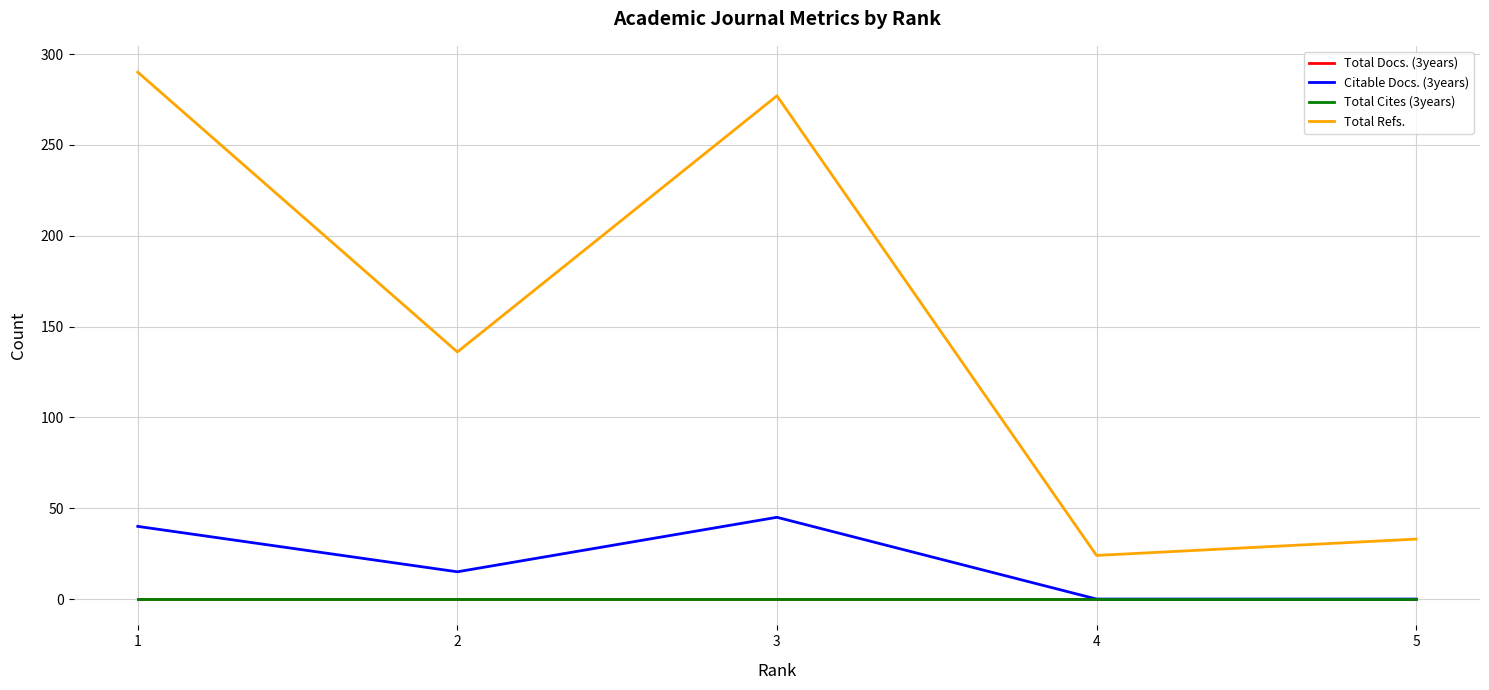

At which category is the sum across all series the highest?

1